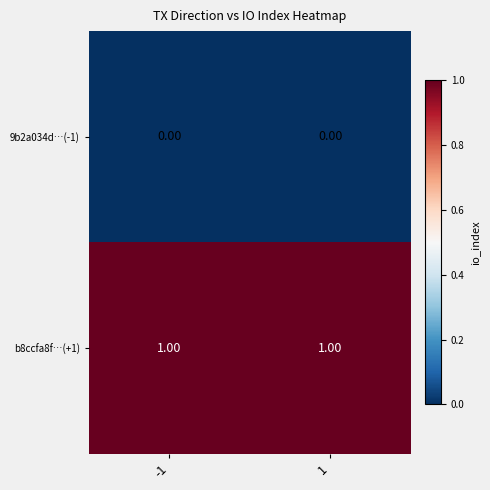

List the series in order of their overall mean, highest first.

b8ccfa8f…(+1), 9b2a034d…(-1)